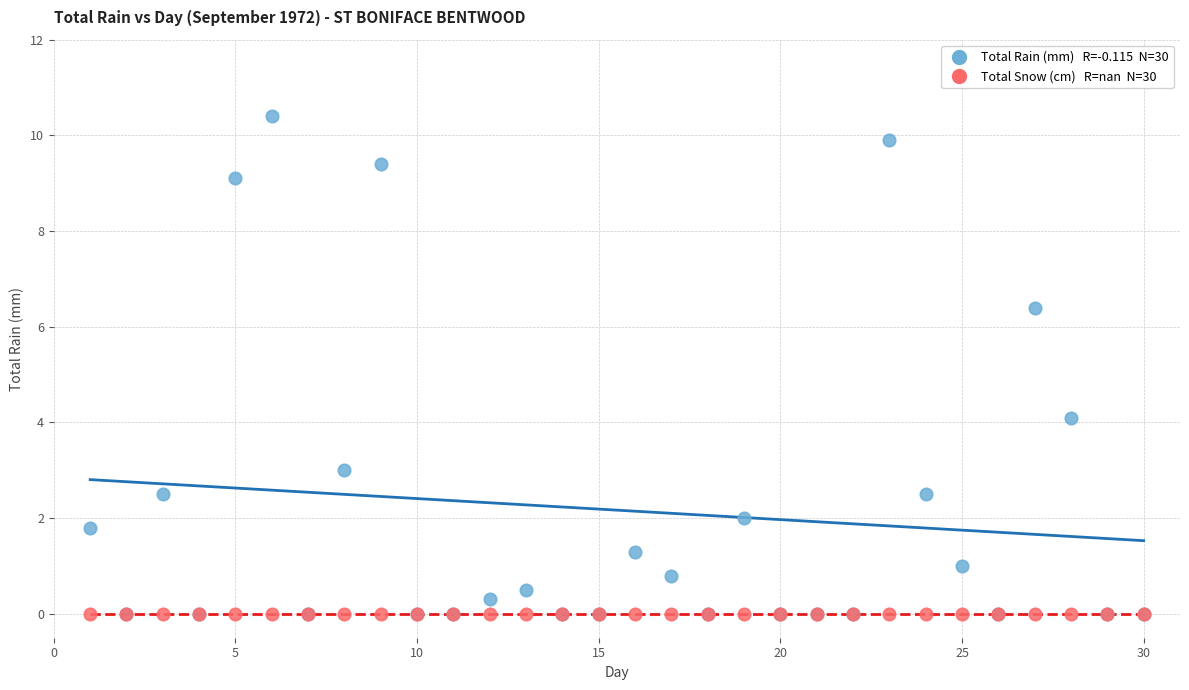

Across all series, what Y value is closest to 5?

4.1